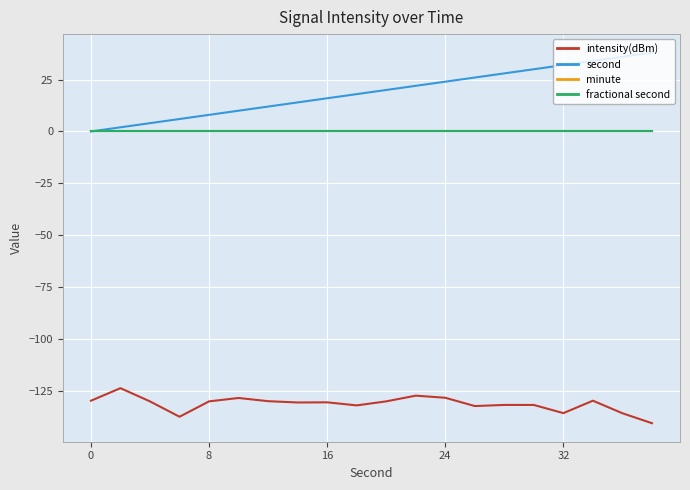

True or false: second and fractional second intersect in this chart.

False